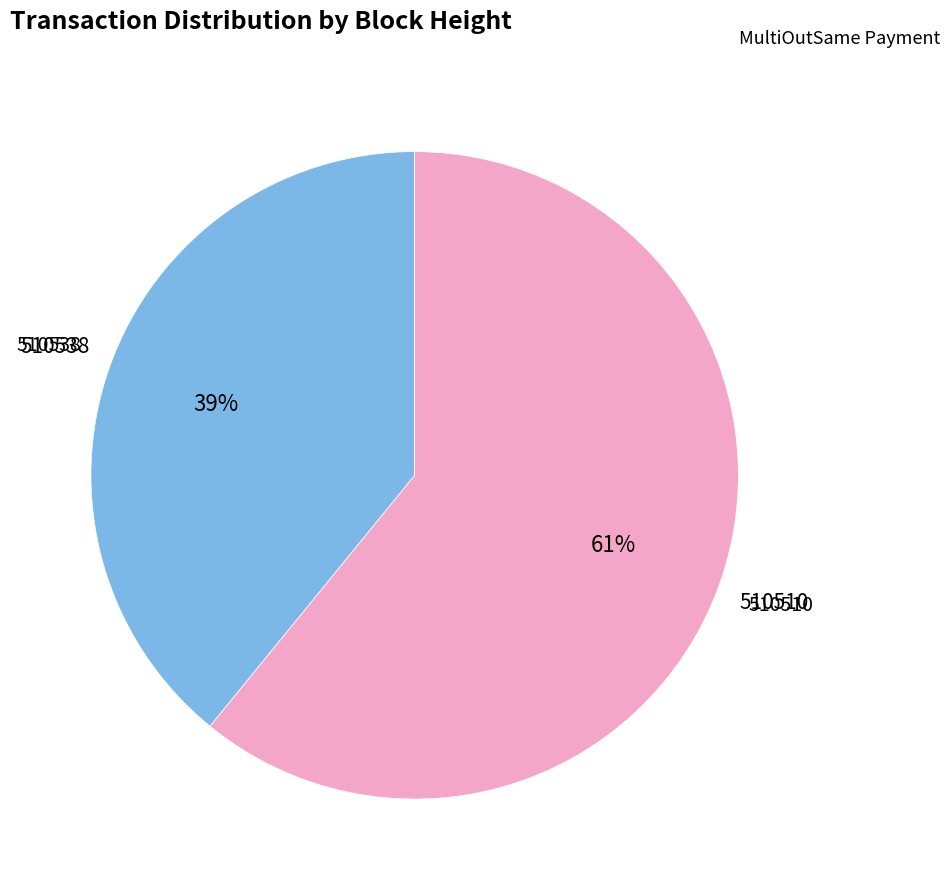

Is there any slice that represents more than half of the pie?

Yes